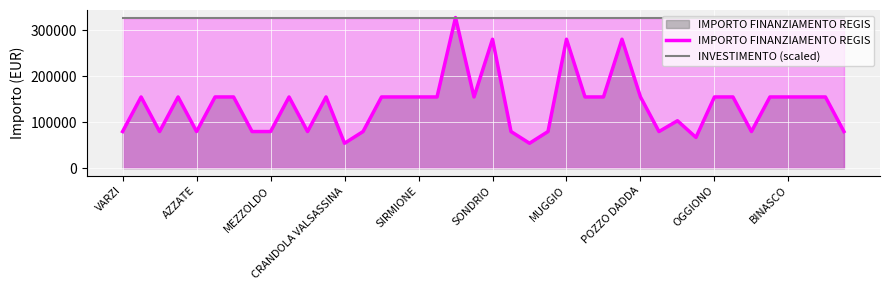

How many lines are shown in the chart?

2